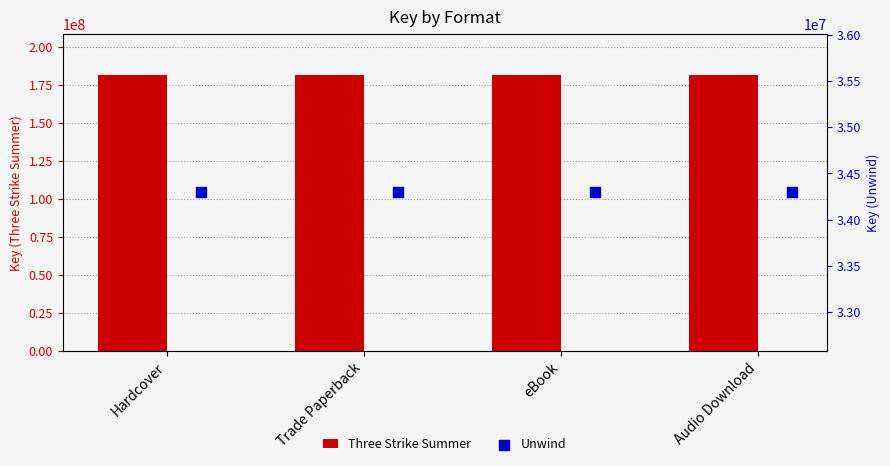

Which series contains the highest Y value?

Three Strike Summer